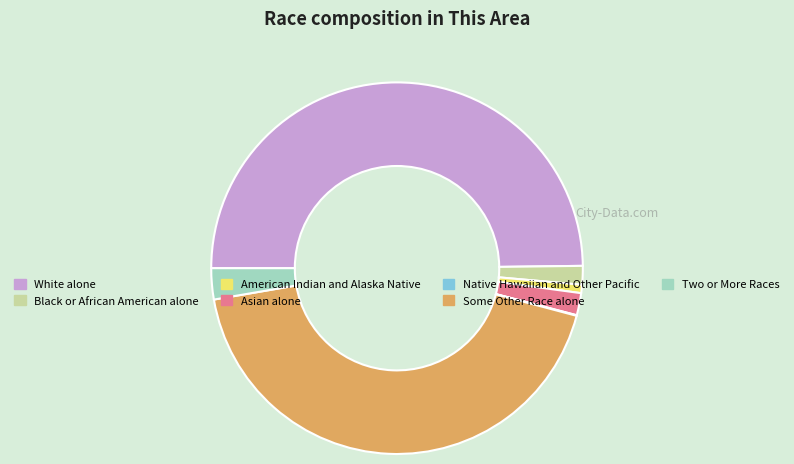

Combined, do Two or More Races and Asian alone account for over 50%?

No